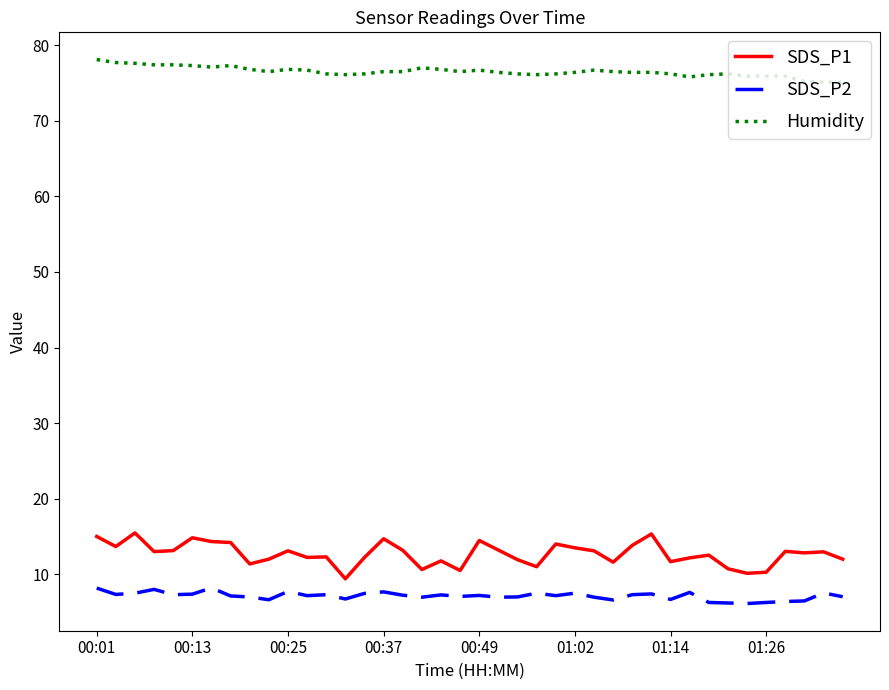

Rank the series by their maximum value, from lowest to highest.

SDS_P2, SDS_P1, Humidity